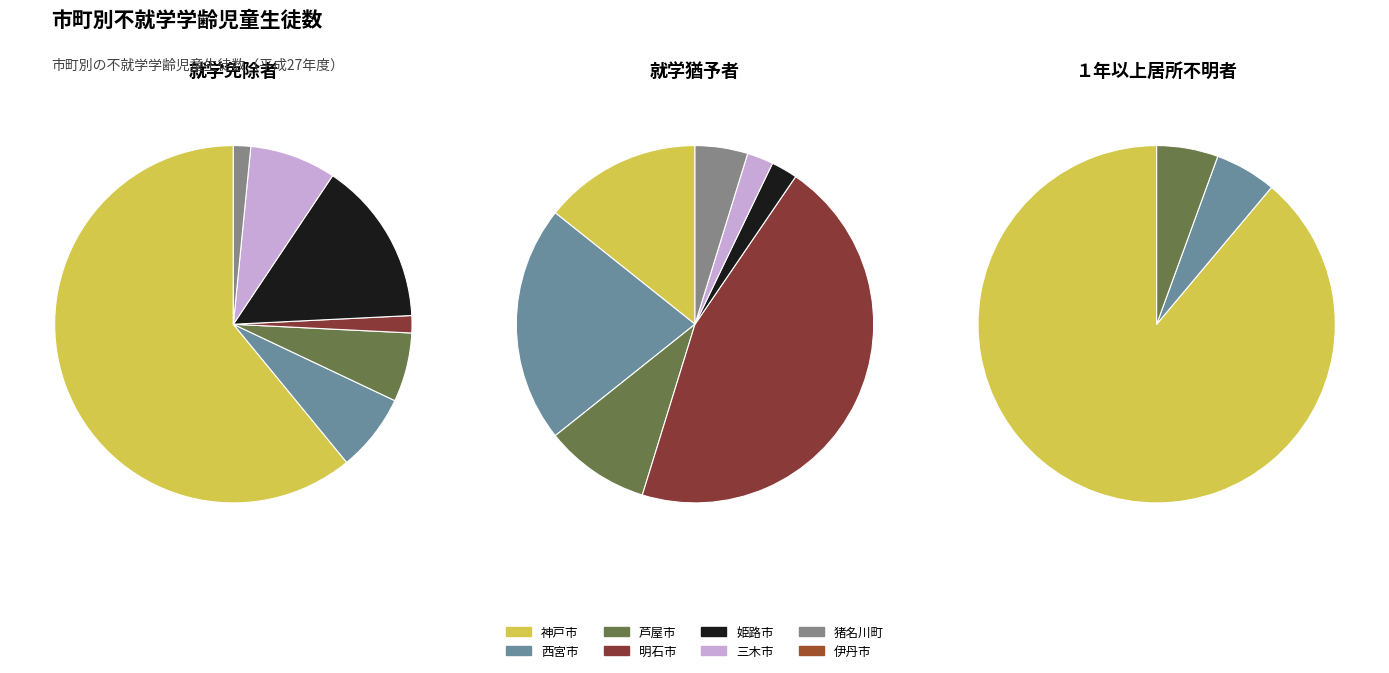

Combined, do 明石市 and 芦屋市 account for over 50%?

No